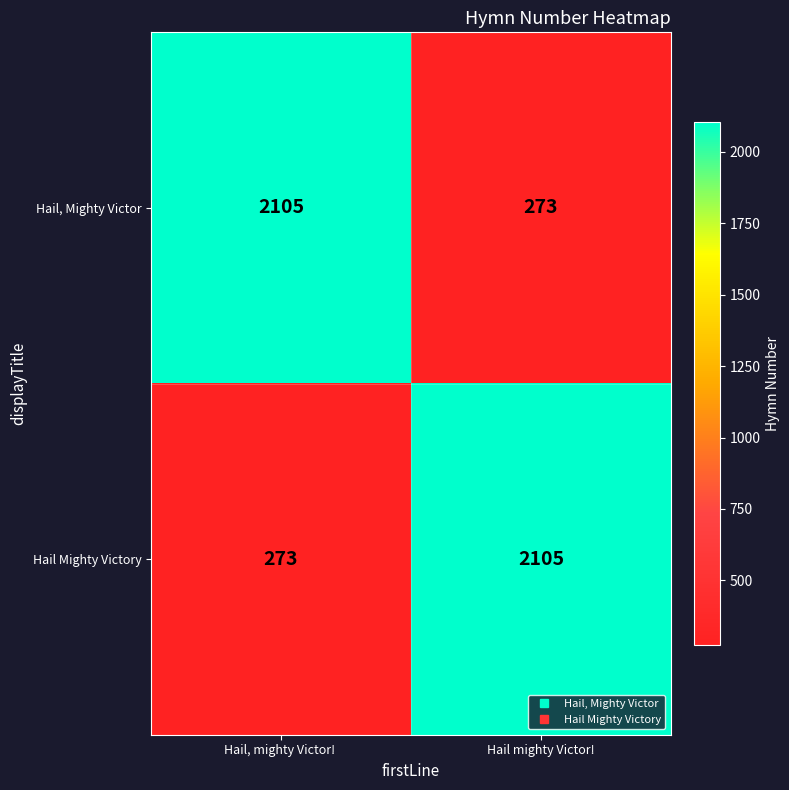

What is the difference between the Hail Mighty Victory values at Hail mighty Victor! and Hail, mighty Victor! ?

1832